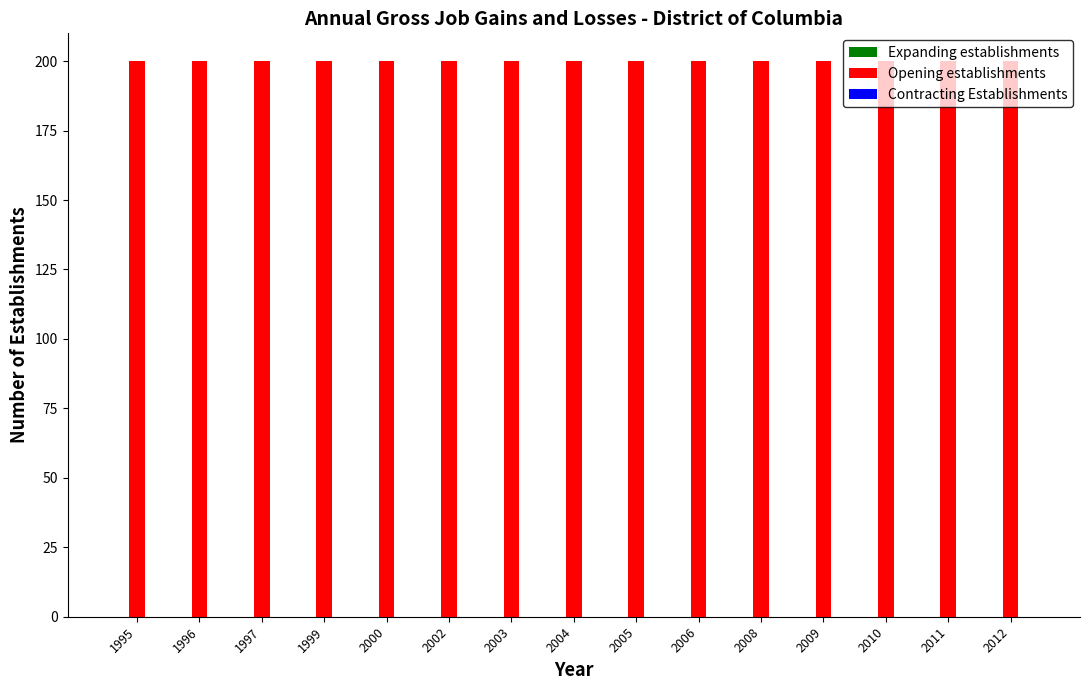

List the series in order of their peak value, highest first.

Opening establishments, Expanding establishments, Contracting Establishments